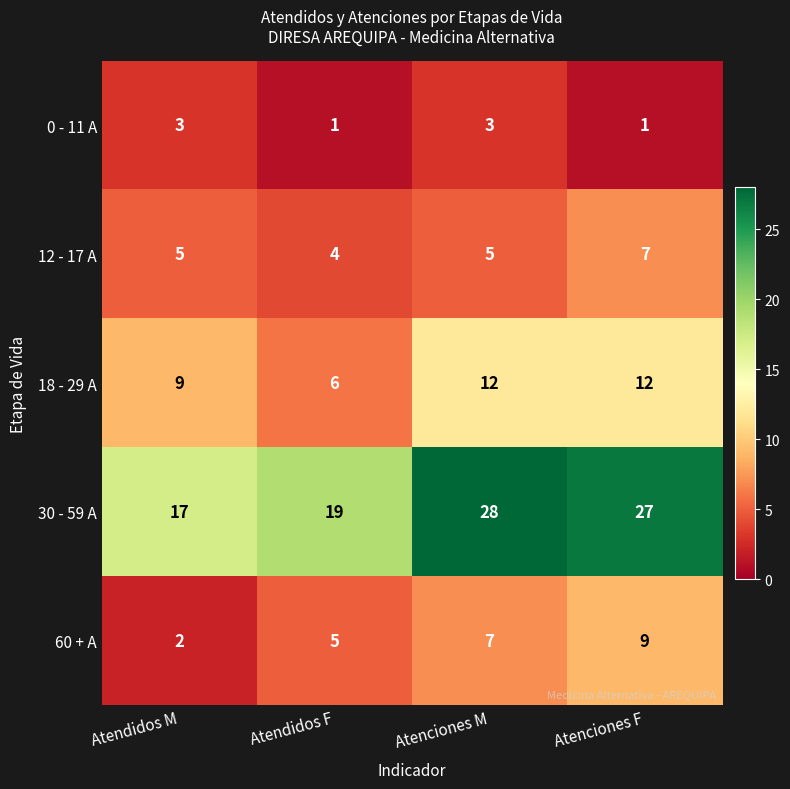

Which series has the largest total across all categories?

30 - 59 A